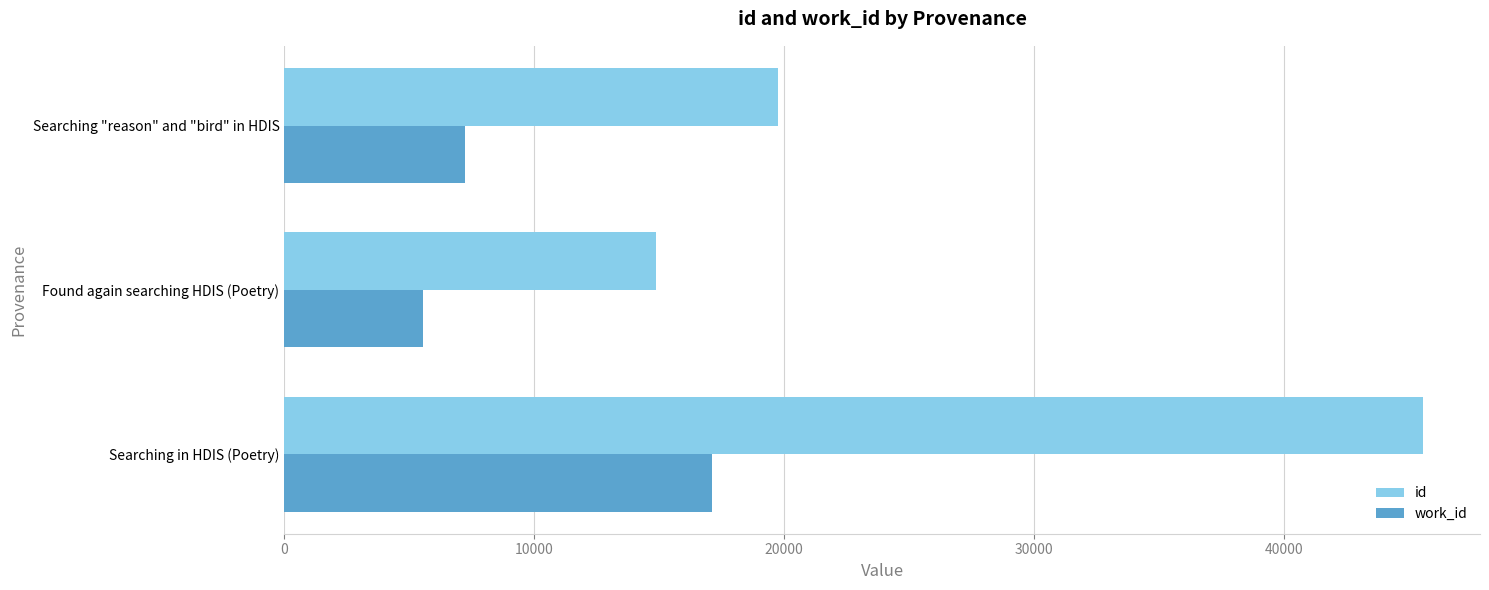

What is the minimum value for id?

14877